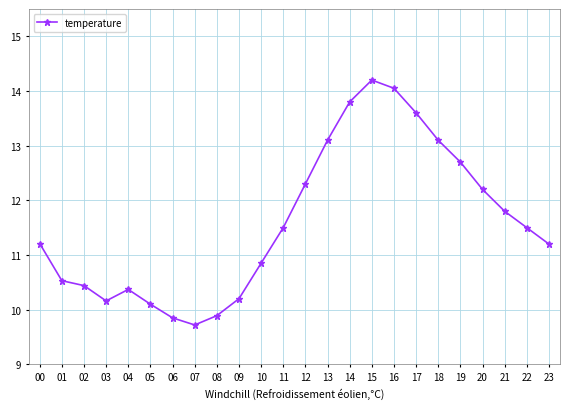

What is the change in value from 04 to 18?

+2.7